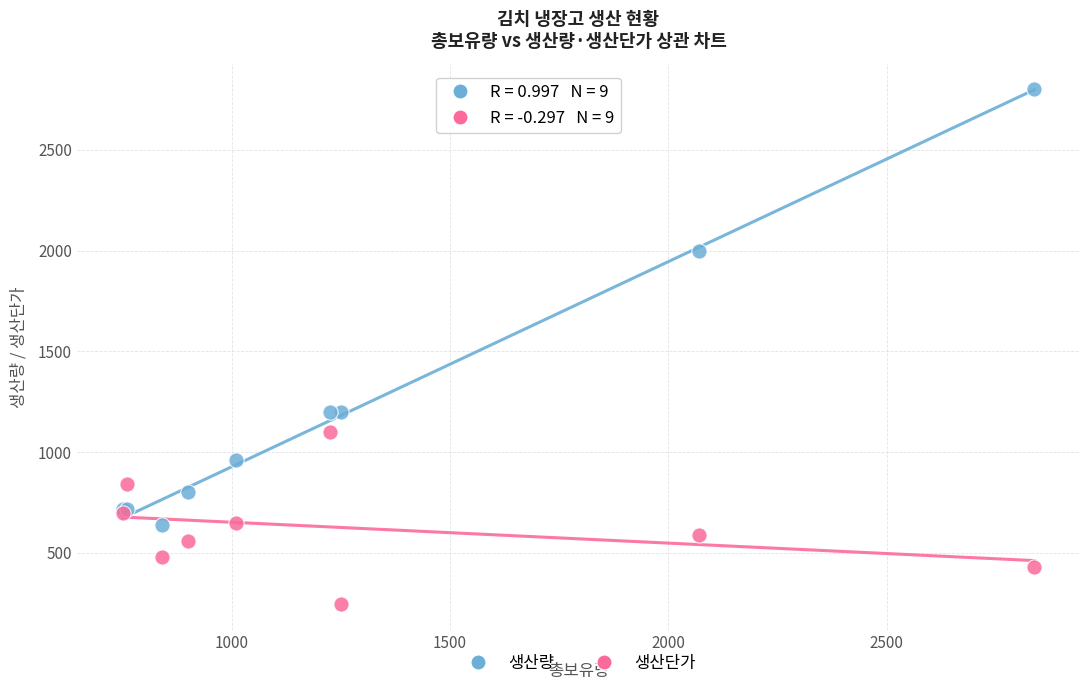

Which series contains the highest Y value?

생산량